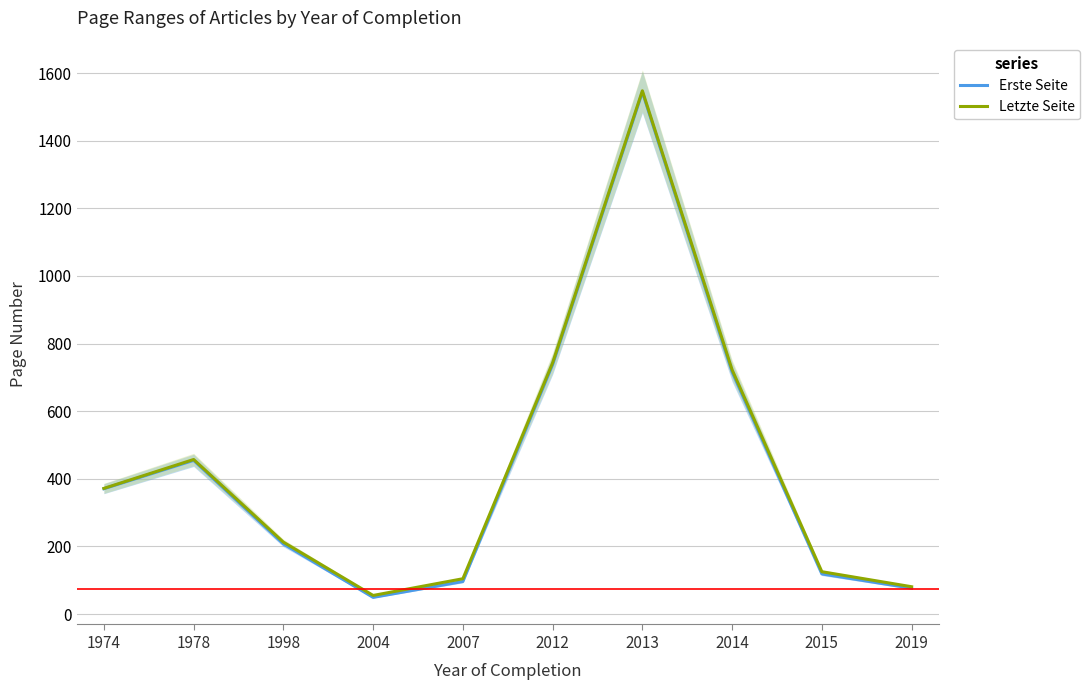

True or false: Erste Seite and Letzte Seite cross at least once.

False